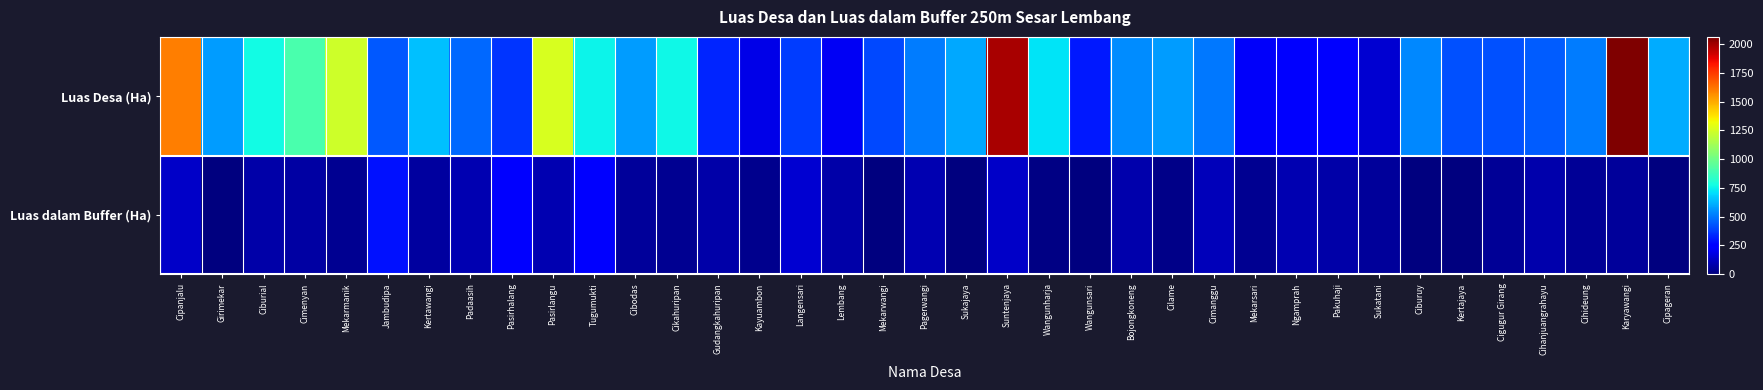

Reading right to left, transcribe all the data shown in this chart.

Luas Desa (Ha): Cipageran=610.4	Karyawangi=2061.8	Cihideung=512.9	Cihanjuangrahayu=448.7	Cigugur Girang=422.1	Kertajaya=425.1	Ciburuy=536.2	Sukatani=145.3	Pakuhaji=259.9	Ngamprah=256.1	Mekarsari=221.2	Cimanggu=502.4	Cilame=576.3	Bojongkoneng=544.0	Wangunsari=307.6	Wangunharja=717.7	Suntenjaya=1989.2	Sukajaya=603.4	Pagerwangi=512.4	Mekarwangi=408.5	Lembang=217.4	Langensari=381.3	Kayuambon=192.4	Gudangkahuripan=333.0	Cikahuripan=762.4	Cibodas=578.2	Tugumukti=755.0	Pasirlangu=1262.1	Pasirhalang=366.4	Padaasih=467.8	Kertawangi=649.7	Jambudipa=435.6	Mekarmanik=1233.2	Cimenyan=903.3	Ciburial=769.0	Girimekar=573.5	Cipanjalu=1601.1
Luas dalam Buffer (Ha): Cipageran=1.7	Karyawangi=55.9	Cihideung=43.0	Cihanjuangrahayu=82.0	Cigugur Girang=45.4	Kertajaya=0.2	Ciburuy=6.8	Sukatani=56.3	Pakuhaji=76.1	Ngamprah=91.2	Mekarsari=37.2	Cimanggu=106.1	Cilame=20.7	Bojongkoneng=84.1	Wangunsari=2.0	Wangunharja=11.6	Suntenjaya=129.6	Sukajaya=1.8	Pagerwangi=95.7	Mekarwangi=3.0	Lembang=74.1	Langensari=146.8	Kayuambon=26.9	Gudangkahuripan=74.0	Cikahuripan=40.1	Cibodas=48.7	Tugumukti=243.3	Pasirlangu=89.2	Pasirhalang=263.0	Padaasih=95.6	Kertawangi=61.6	Jambudipa=292.8	Mekarmanik=38.8	Cimenyan=70.4	Ciburial=72.6	Girimekar=2.5	Cipanjalu=129.2